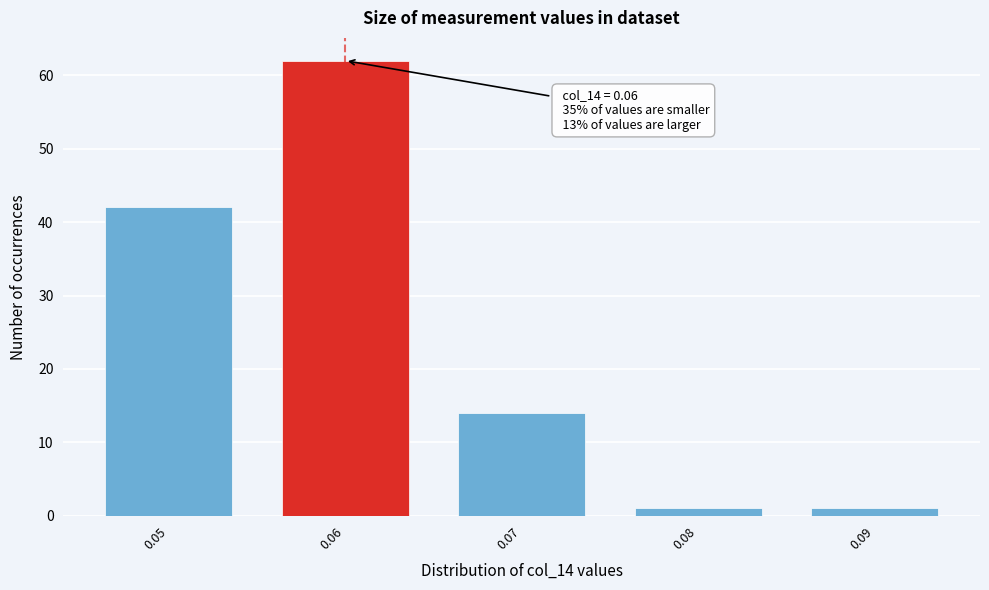

Over which range of the x-axis is the bar tallest?

0.055 to 0.065